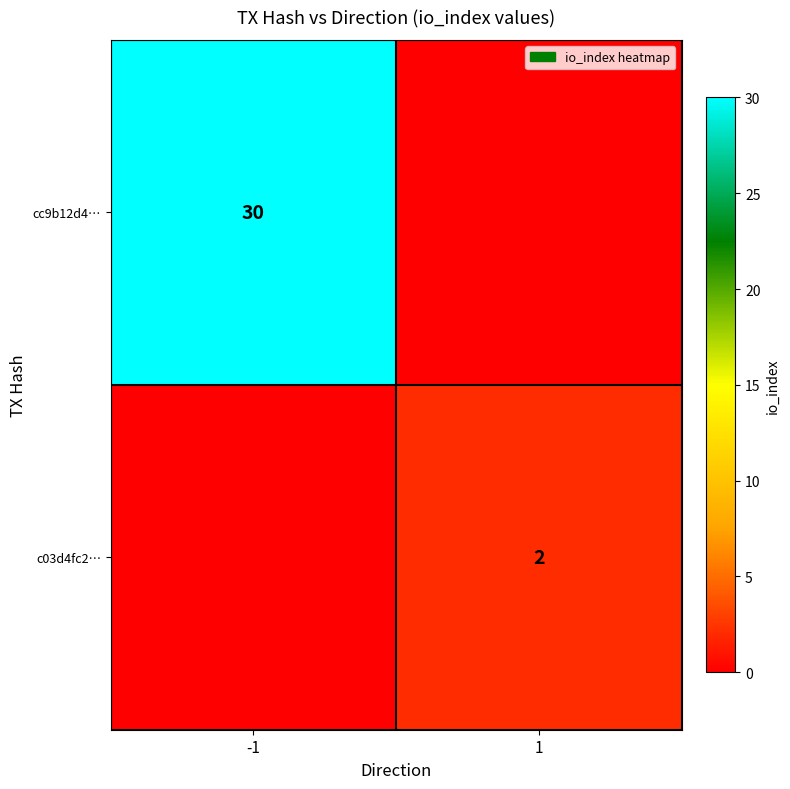

At which category is the sum across all series the highest?

-1